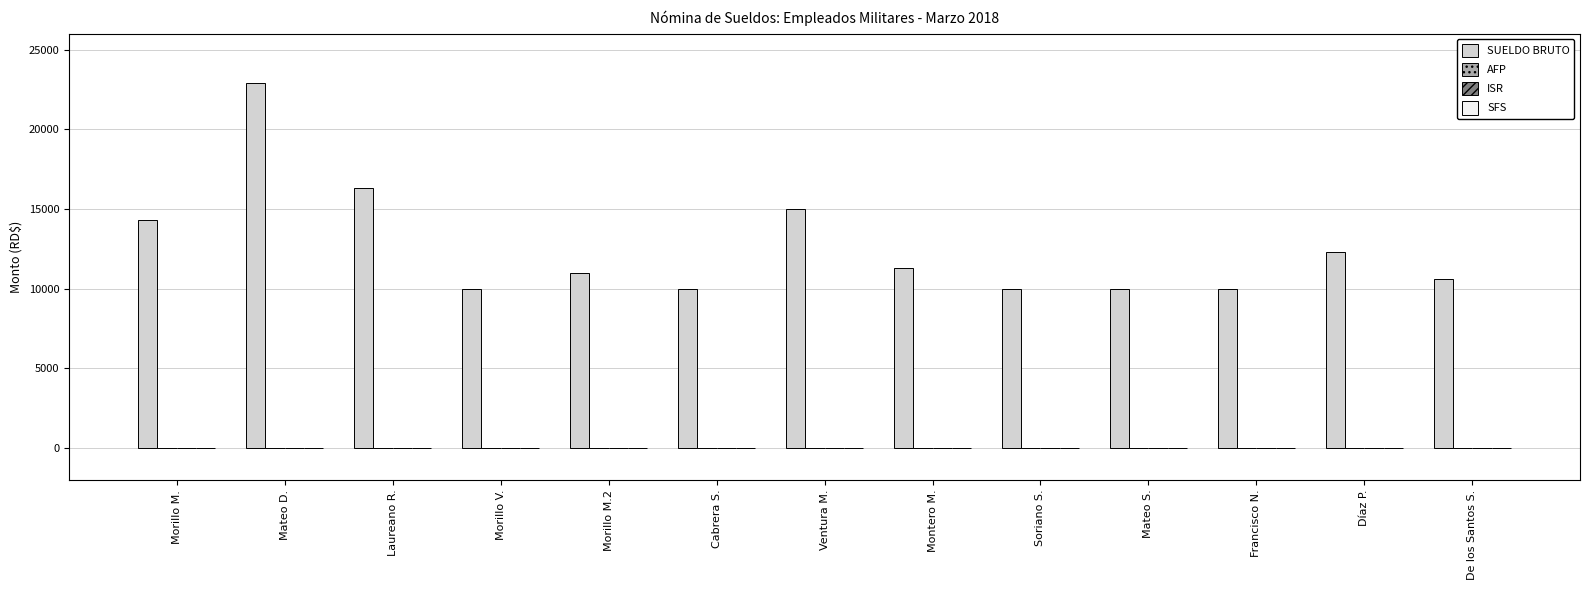

Are the bars horizontal?

No